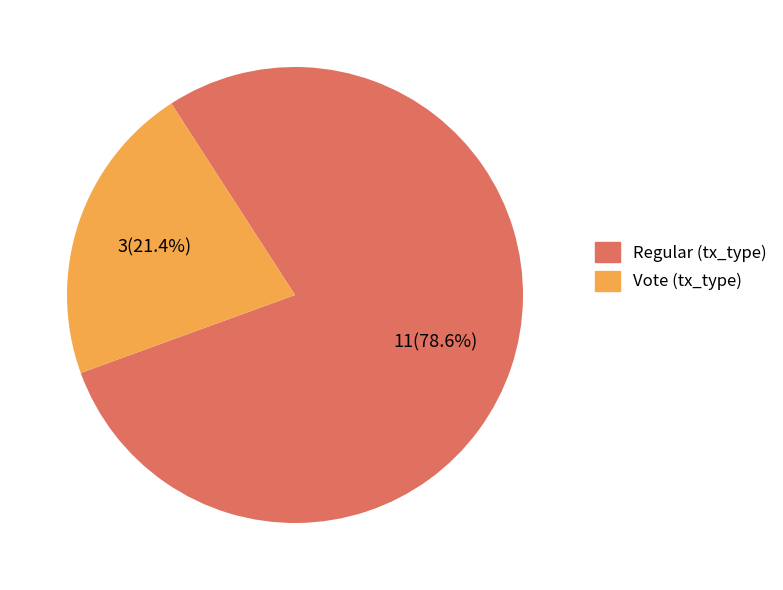

To the nearest percent, what is the difference between the largest and smallest slice percentages?

57%